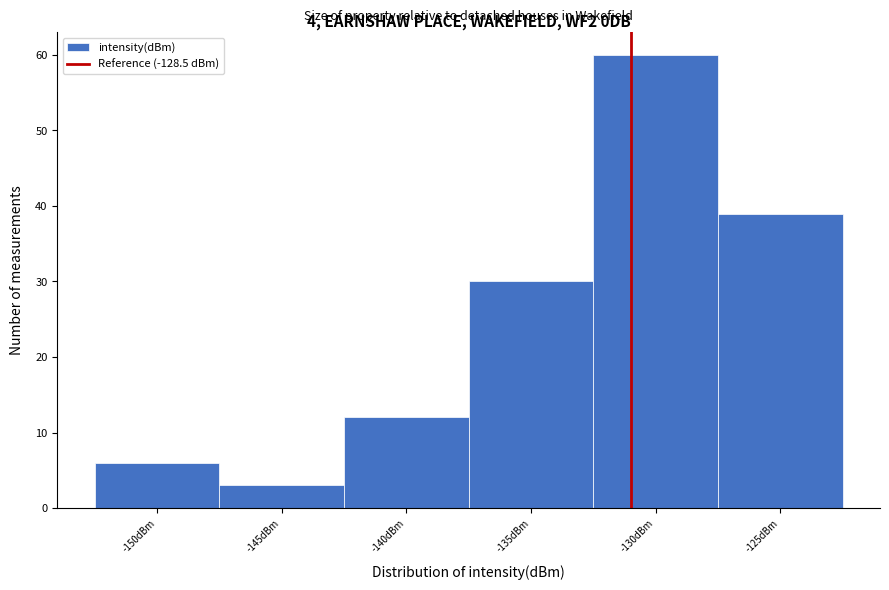

Reading right to left, what are all the values shown in this chart?

39	60	30	12	3	6